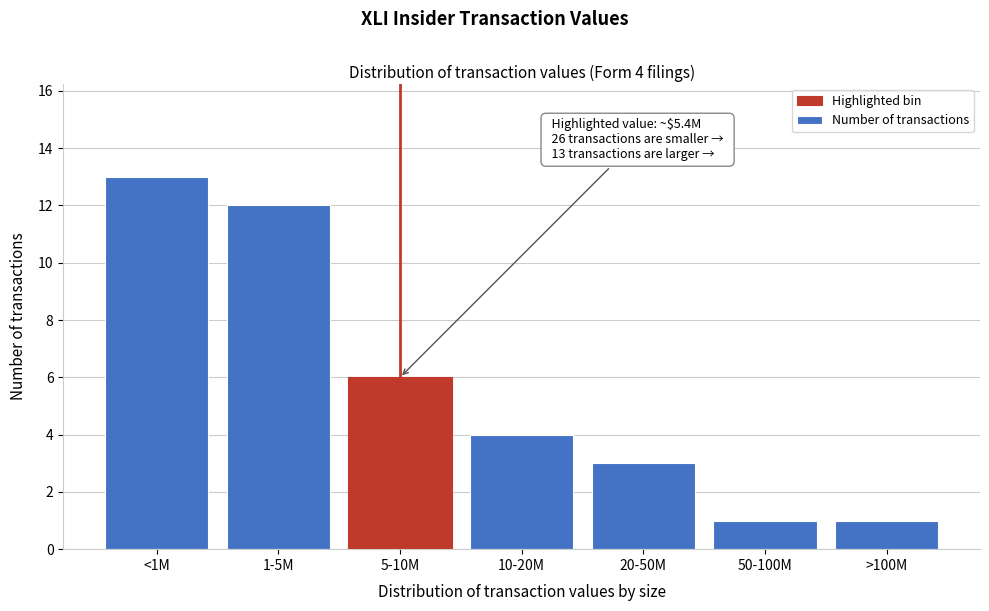

Reading left to right, extract all data points from this chart.

<1M=13	1-5M=12	5-10M=6	10-20M=4	20-50M=3	50-100M=1	>100M=1